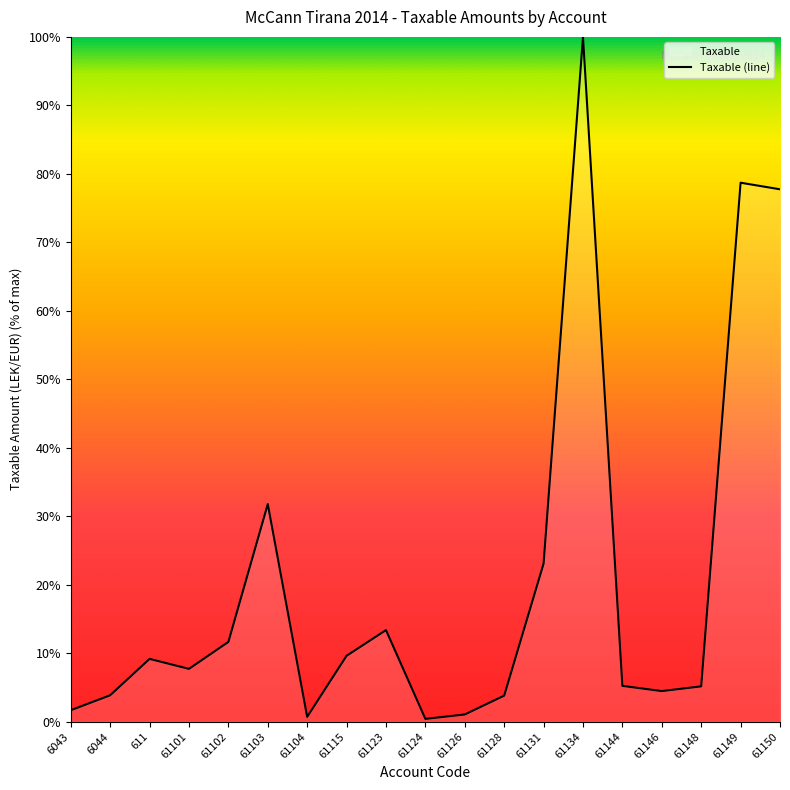

Approximately how many times larger is the value at 61149 compared to 61123?

5.9